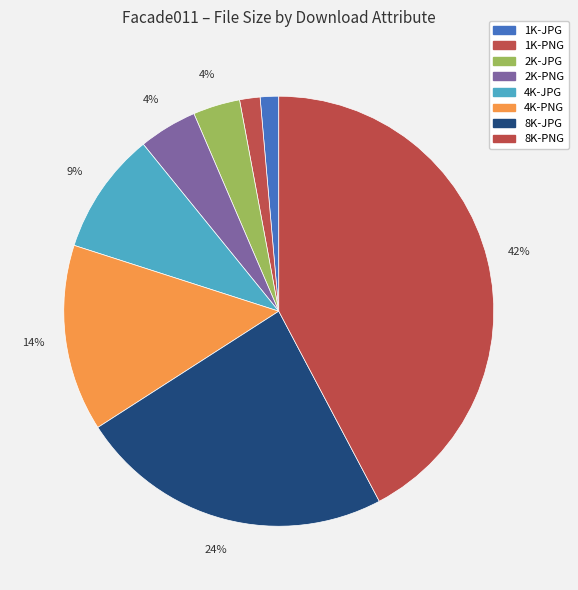

To the nearest percent, what portion does 4K-JPG represent?

9%